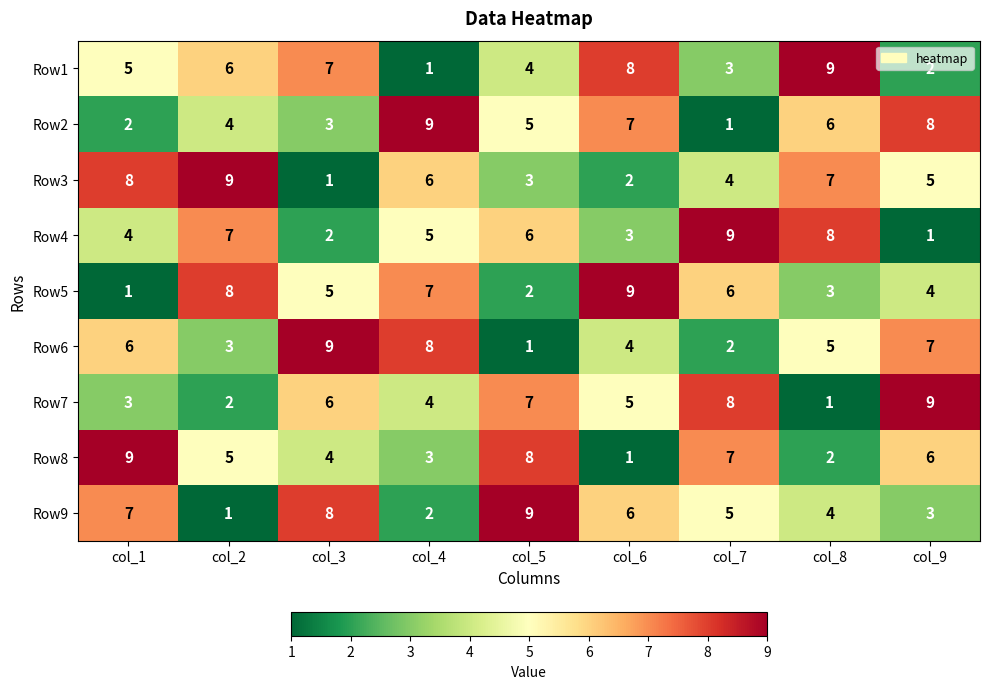

What is the spread (max minus min) of values at col_5?

8